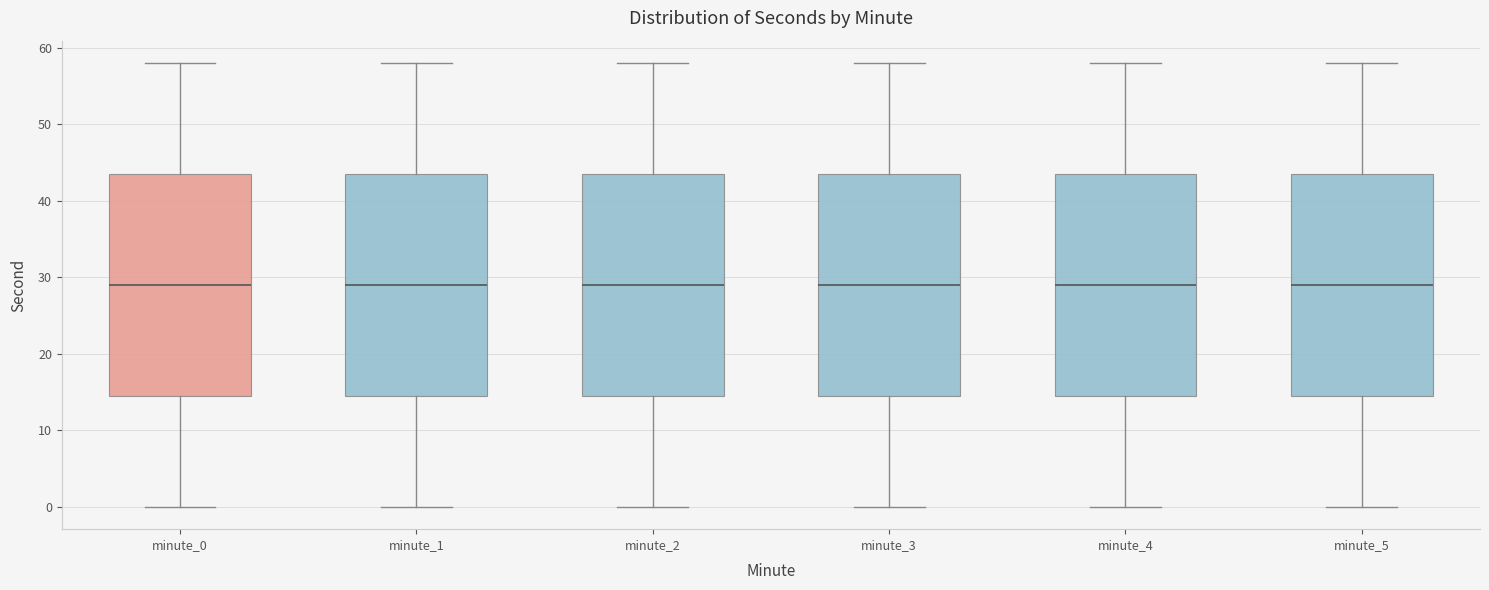

Reading left to right, transcribe this box plot: for each box, give where its median line is, the range the box spans, and where its two whiskers end, as read against the y-axis. The values are not printed on the chart, so give them approximately, as read against the axis.

minute_0: median 29, box 15 to 44, whiskers 0 to 58
minute_1: median 29, box 15 to 44, whiskers 0 to 58
minute_2: median 29, box 15 to 44, whiskers 0 to 58
minute_3: median 29, box 15 to 44, whiskers 0 to 58
minute_4: median 29, box 15 to 44, whiskers 0 to 58
minute_5: median 29, box 15 to 44, whiskers 0 to 58